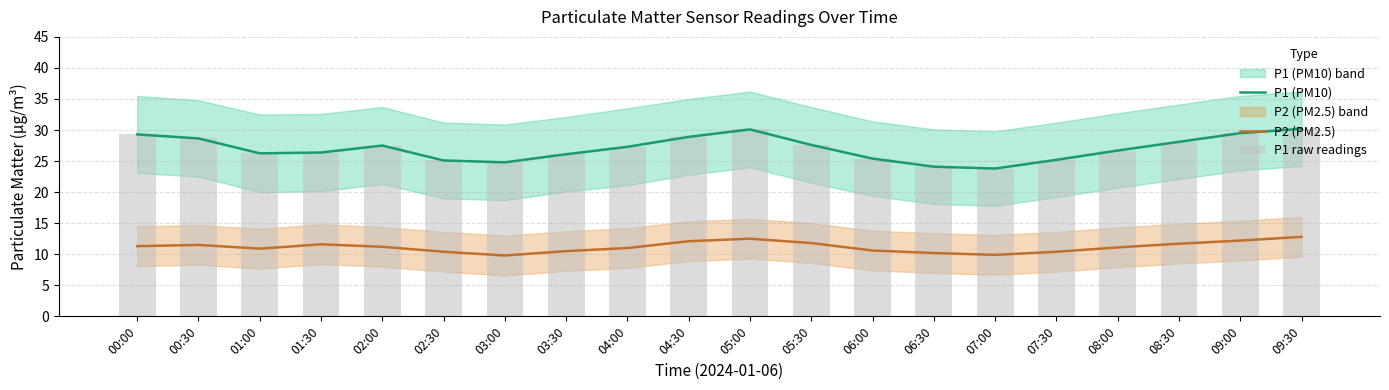

How many data points in P1 raw readings are less than 27?

10